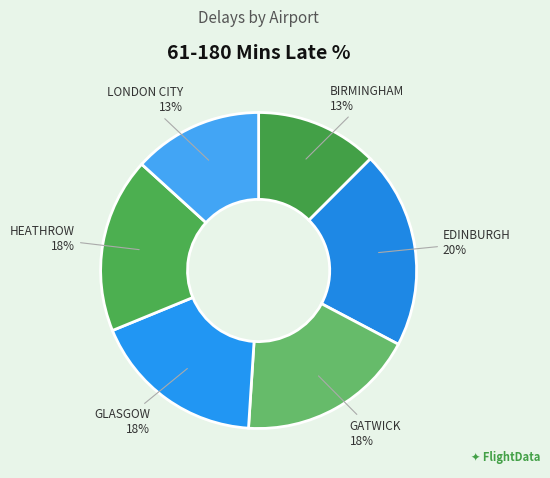

To the nearest percent, what is the combined percentage of GLASGOW and EDINBURGH?

38%